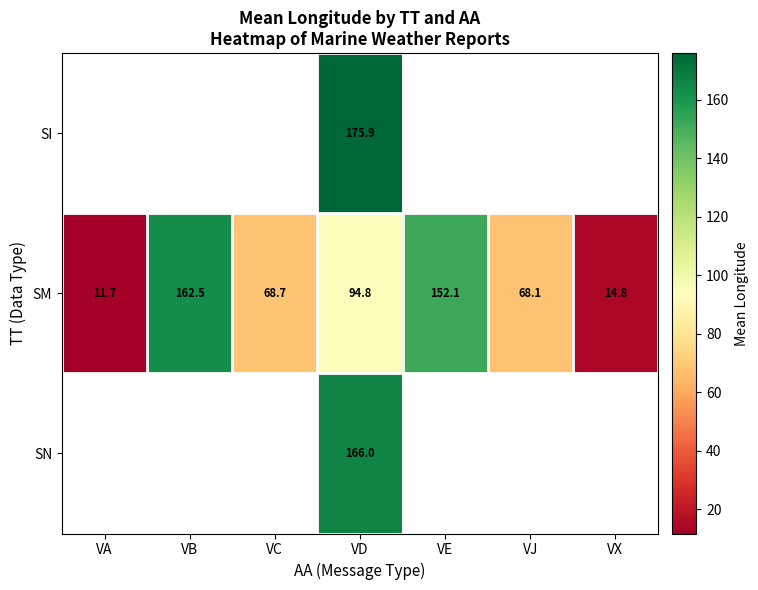

How many series are shown in this chart?

3